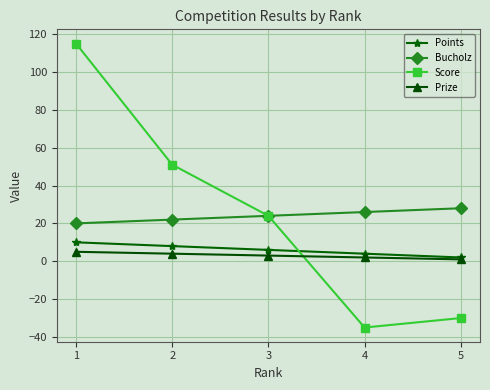

List the series in order of their peak value, highest first.

Score, Bucholz, Points, Prize